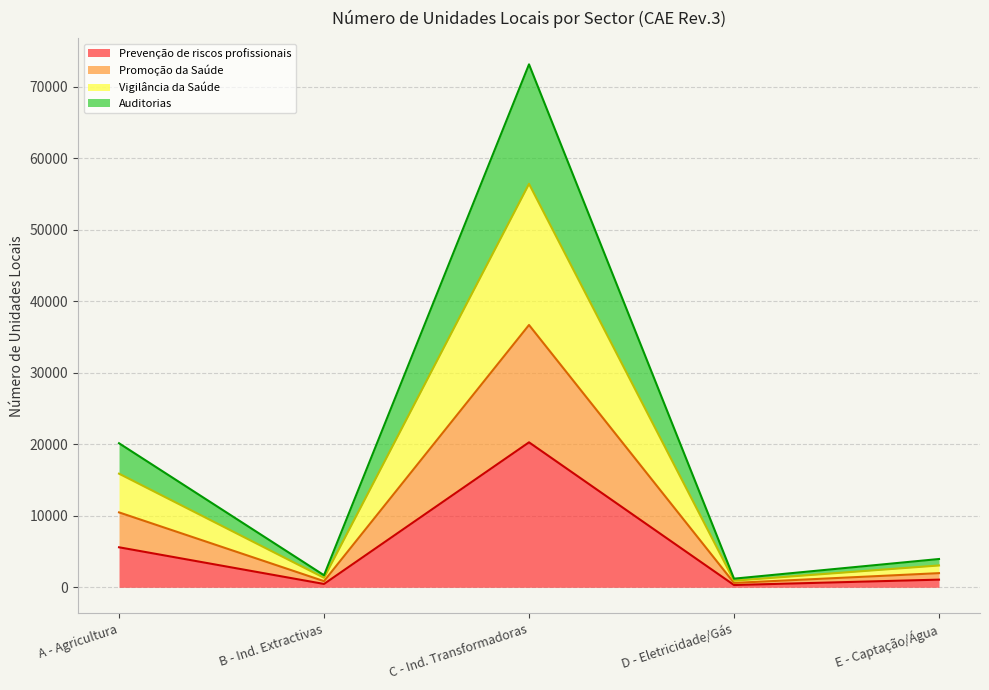

Does the chart have visible grid lines?

Yes